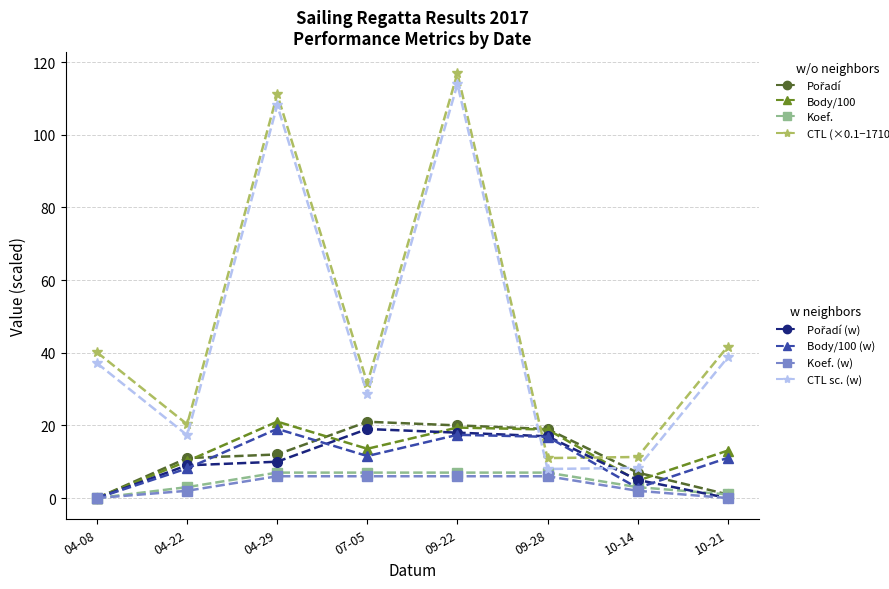

What is the maximum value shown in the chart?

116.9